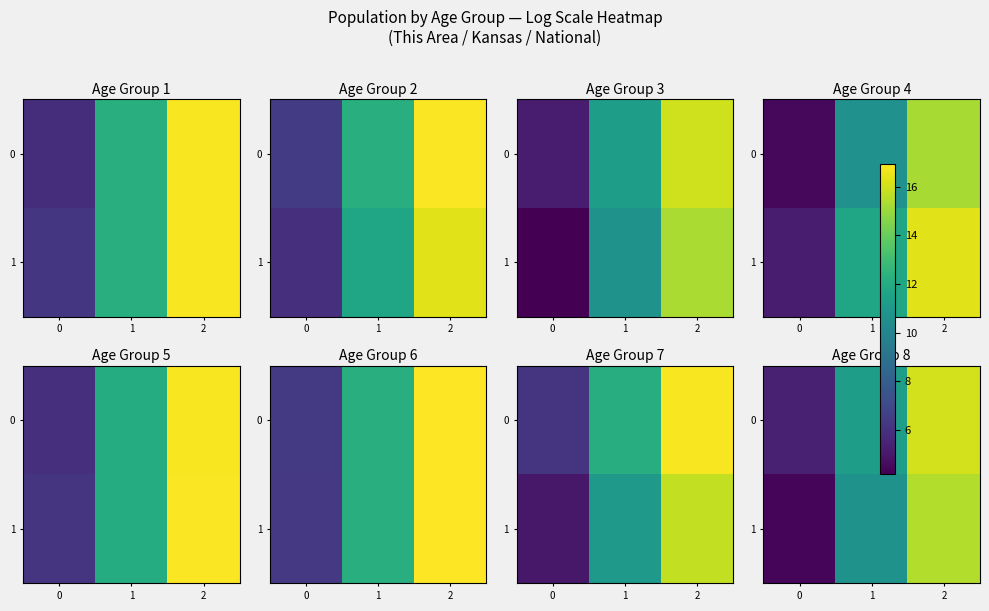

What is the highest value of the 1 series?

15.5